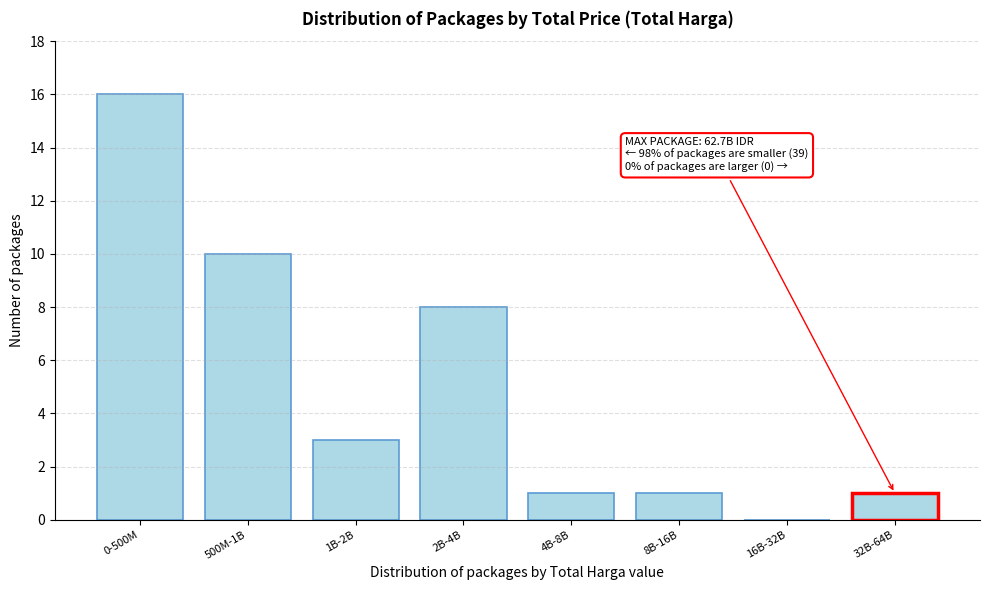

Reading left to right, what are all the values shown in this chart?

0-500M=16	500M-1B=10	1B-2B=3	2B-4B=8	4B-8B=1	8B-16B=1	16B-32B=0	32B-64B=1